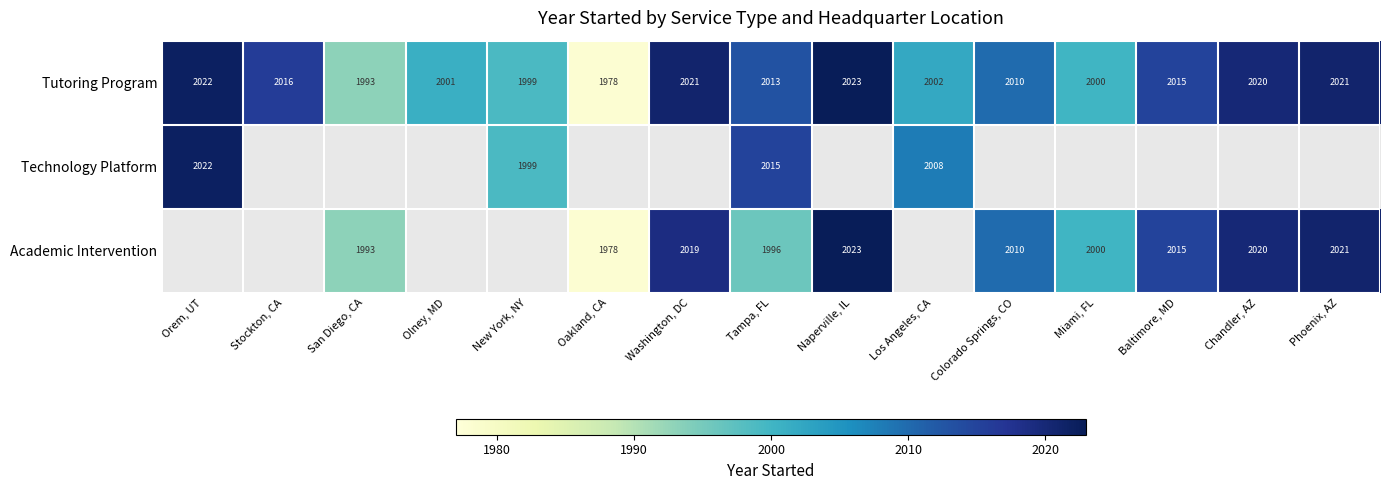

What is the average value of the Tutoring Program series?

2009